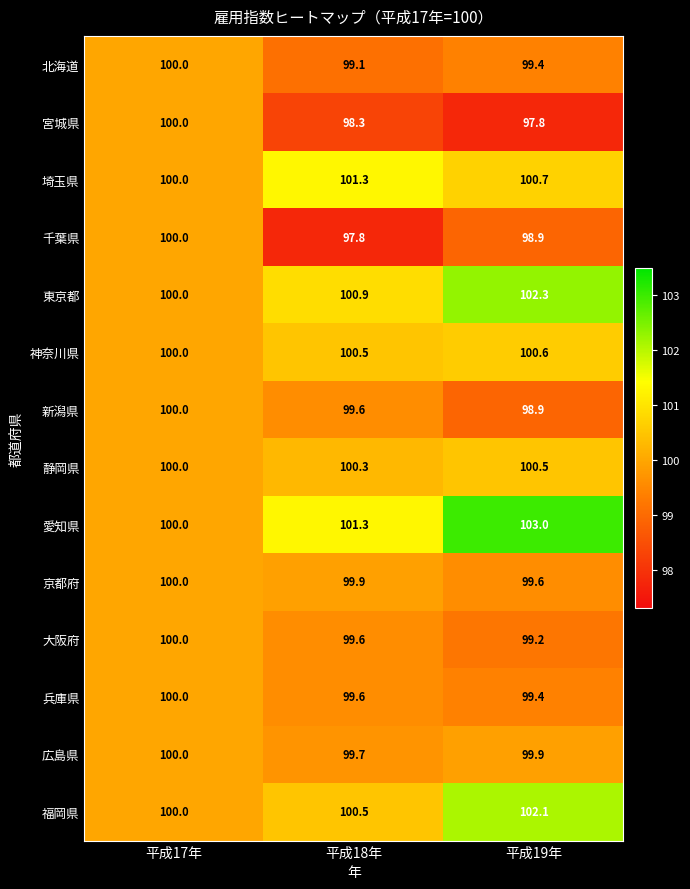

What value does the 千葉県 series have at 平成19年?

98.9